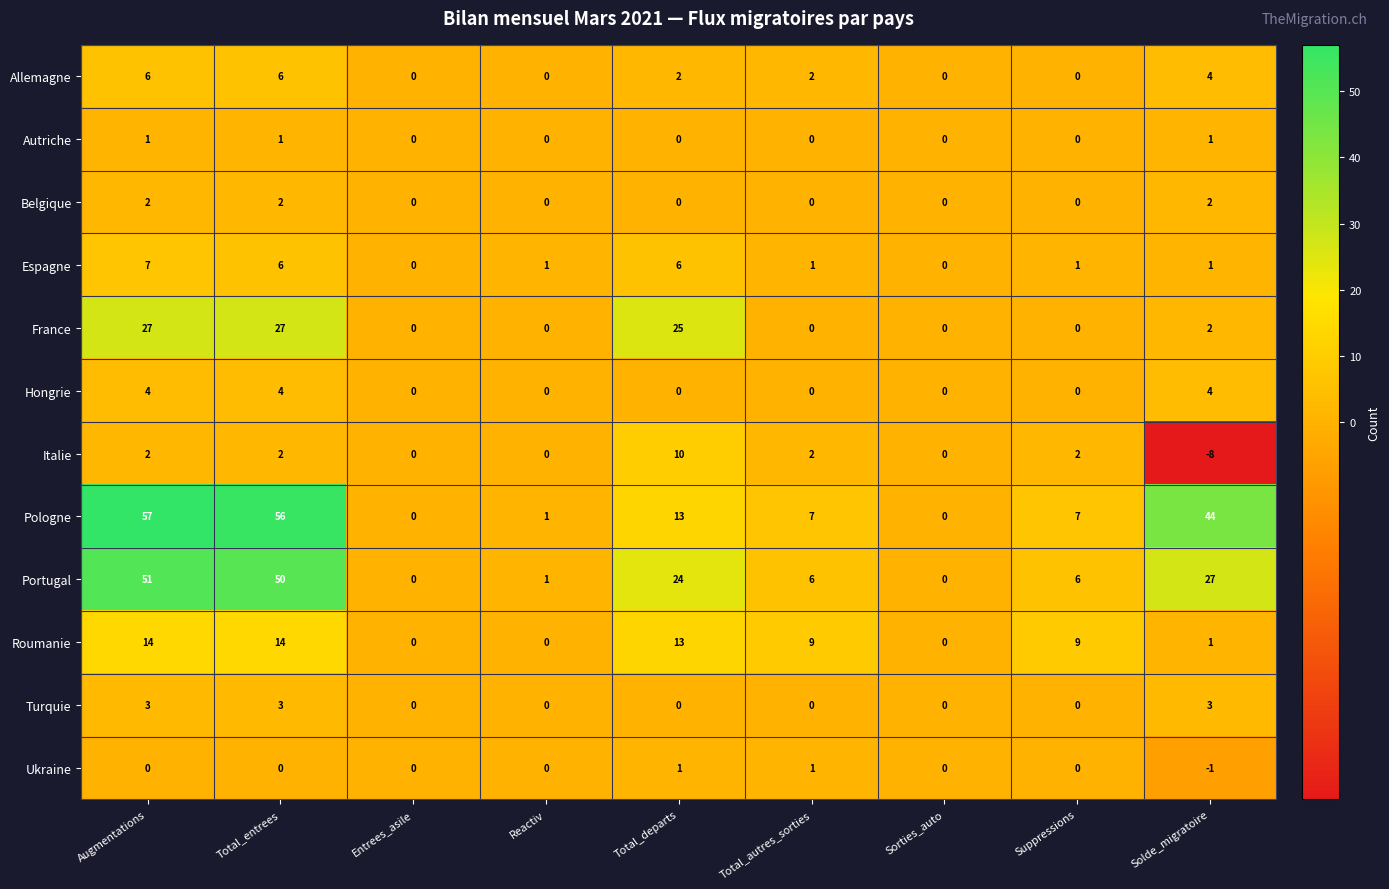

Which series changed the most between Total_autres_sorties and Suppressions?

Allemagne